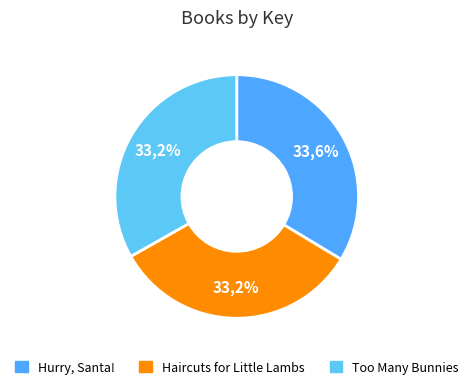

What percentage is the Too Many Bunnies slice, to the nearest percent?

33%